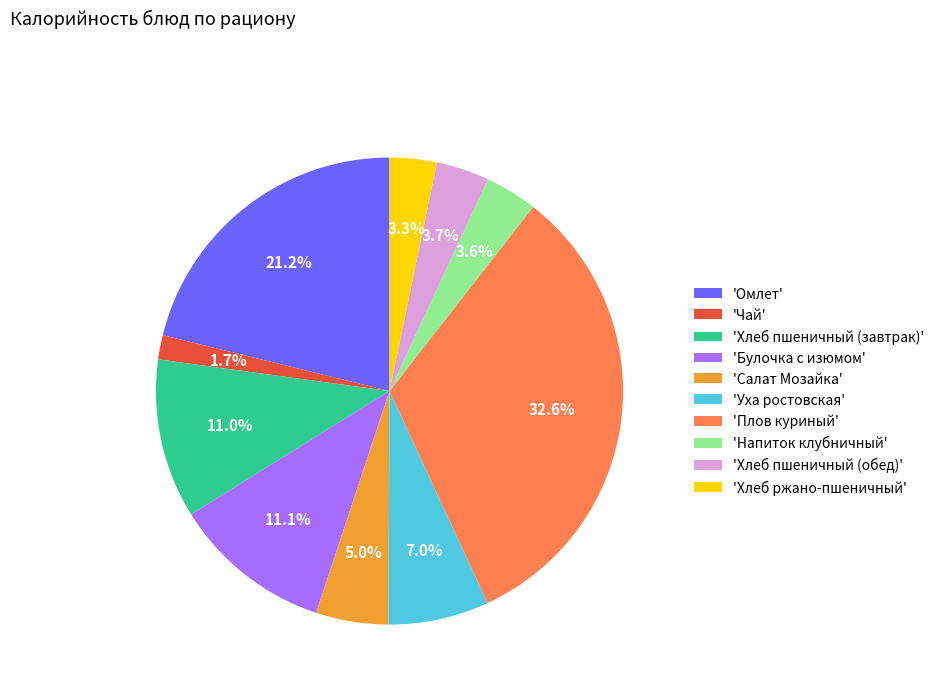

What is the ratio of the value at 'Уха ростовская' to the value at 'Салат Мозайка'?

1.4